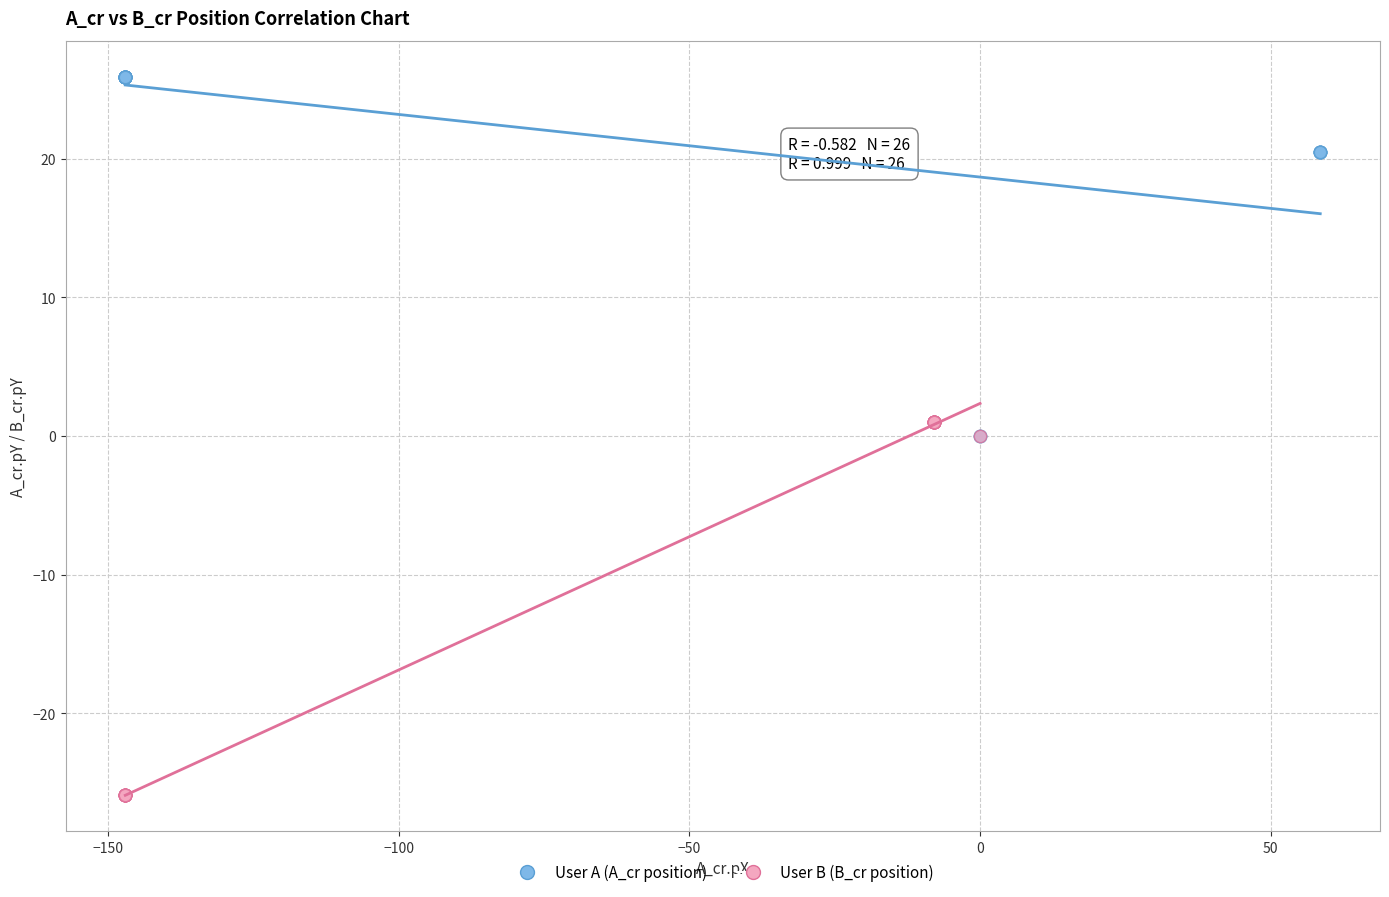

Which series contains the highest Y value?

User A (A_cr position)